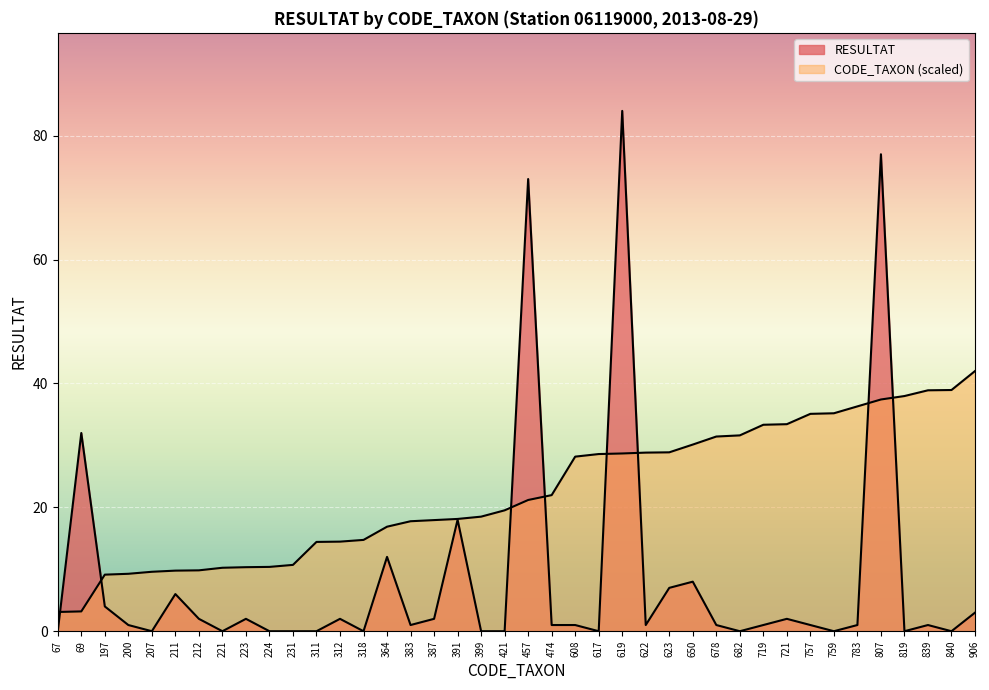

What are all the series names shown in the legend?

RESULTAT, CODE_TAXON